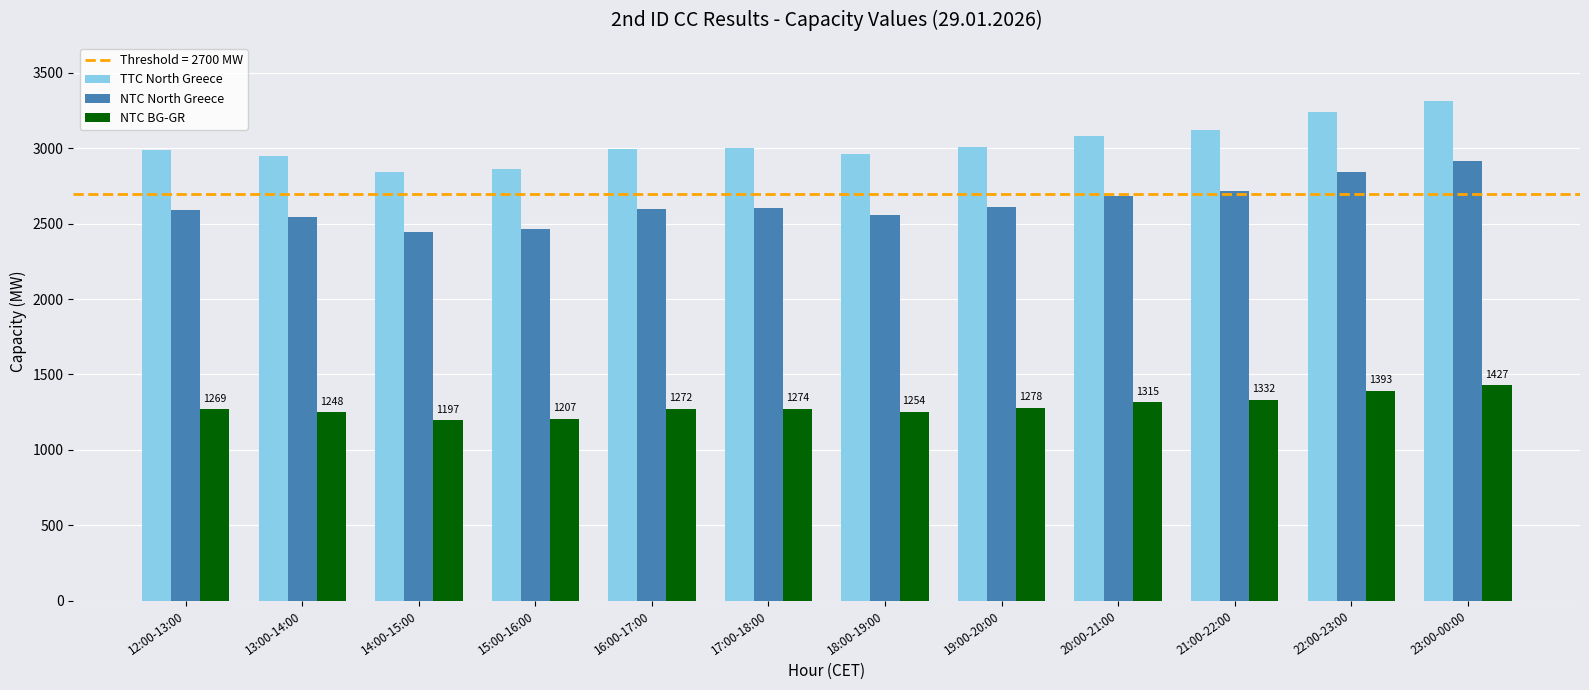

What is the difference between the maximum and minimum values in the NTC North Greece series?

469